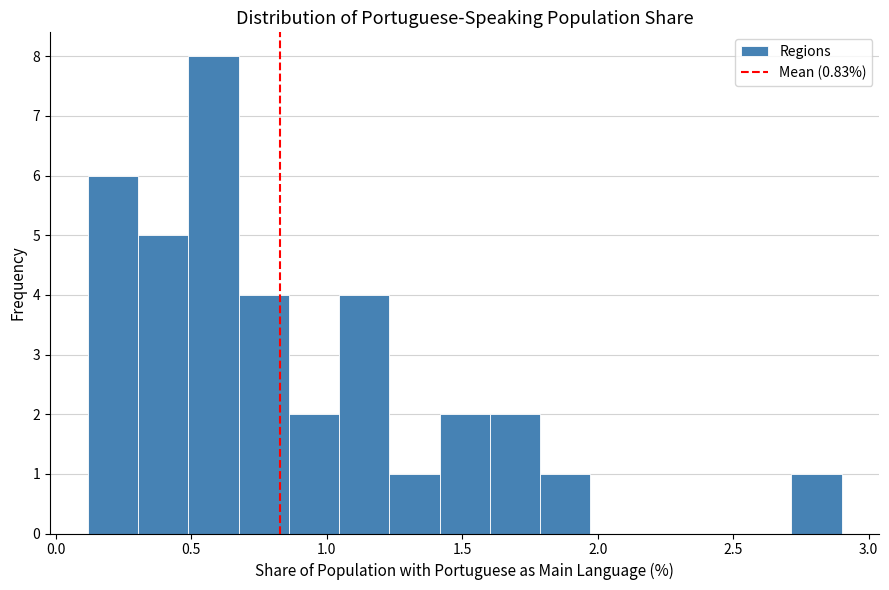

Around what value on the x-axis is the tallest bar? Give the approximate position of its centre, as read against the axis.

0.60